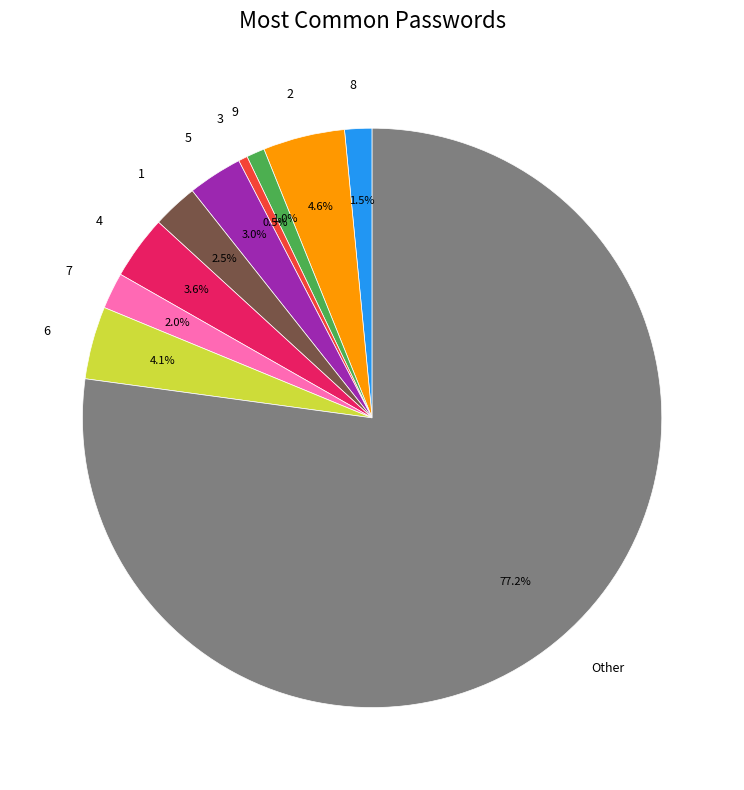

Rank the categories by value from lowest to highest.

3, 9, 8, 7, 1, 5, 4, 6, 2, Other